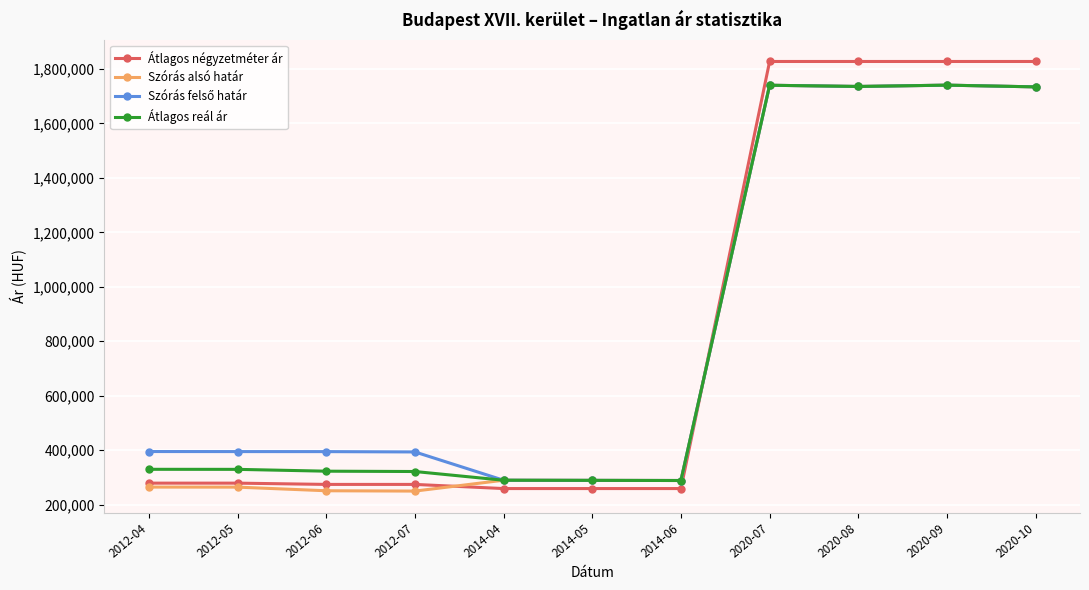

What is the smallest value displayed?

249655